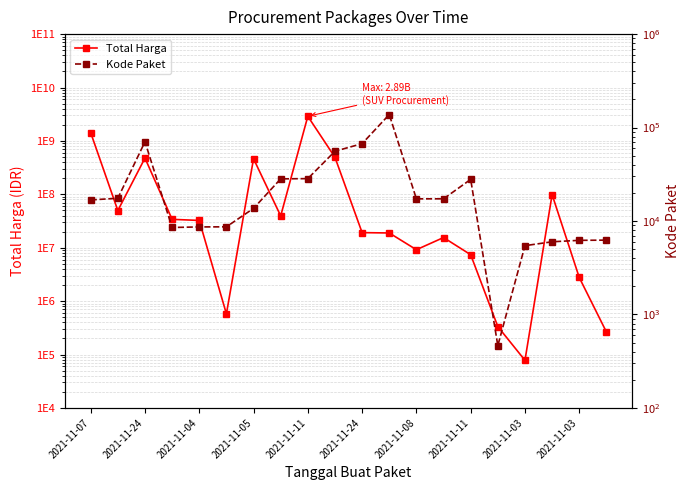

True or false: Total Harga and Kode Paket intersect in this chart.

False